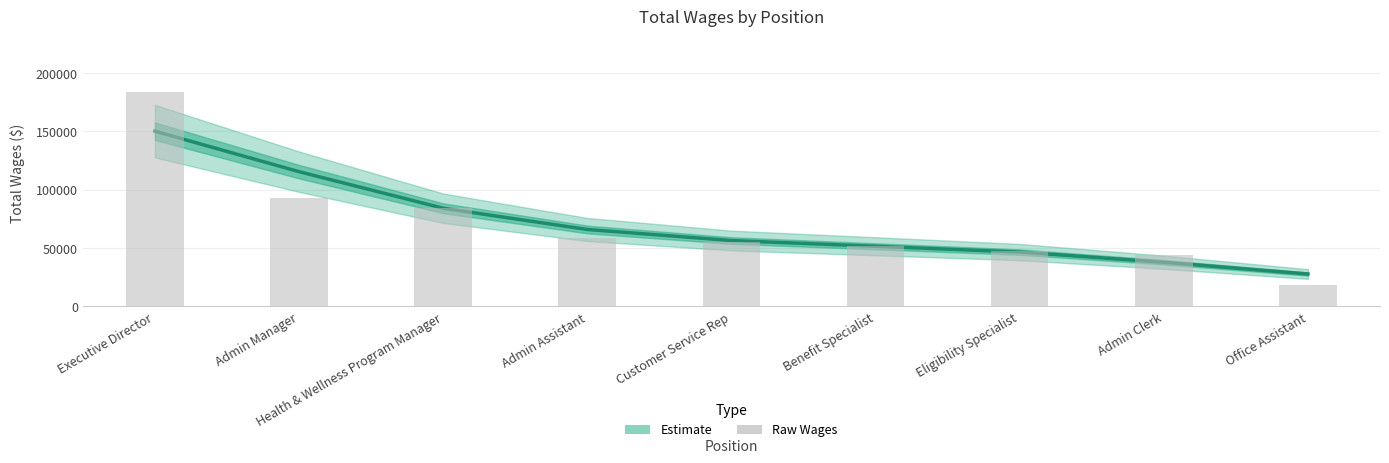

The value of Raw Values at Executive Director is 183297.0. True or false?

True